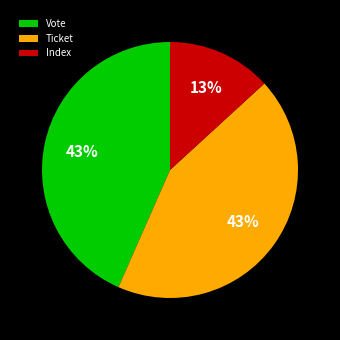

How many slices are in this pie chart?

3